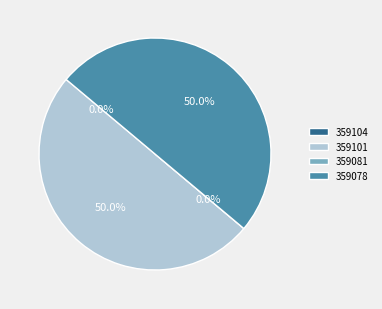

What is the change in value from 359104 to 359101?

+31273